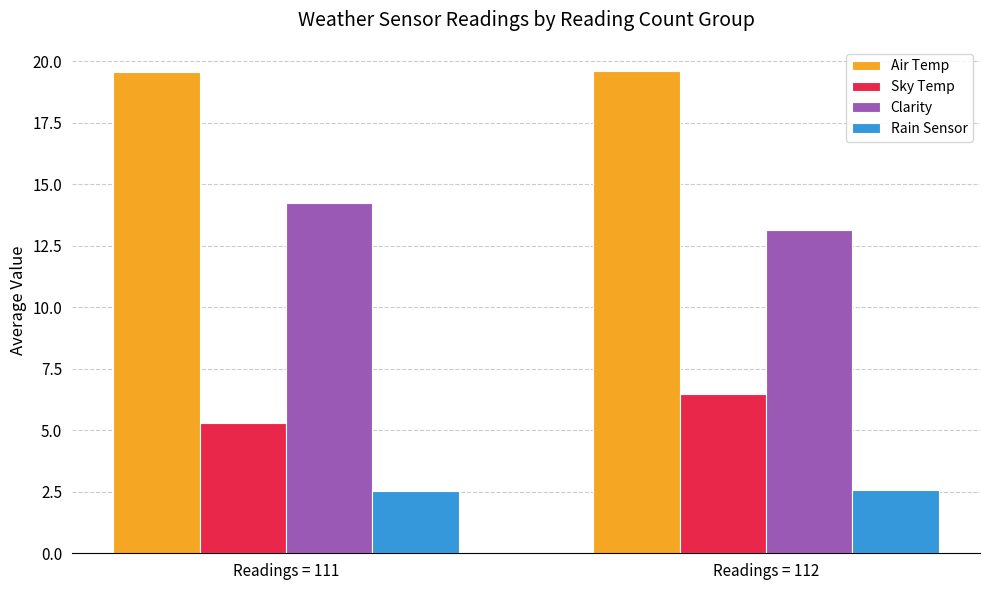

At how many categories does at least one series exceed 9?

2